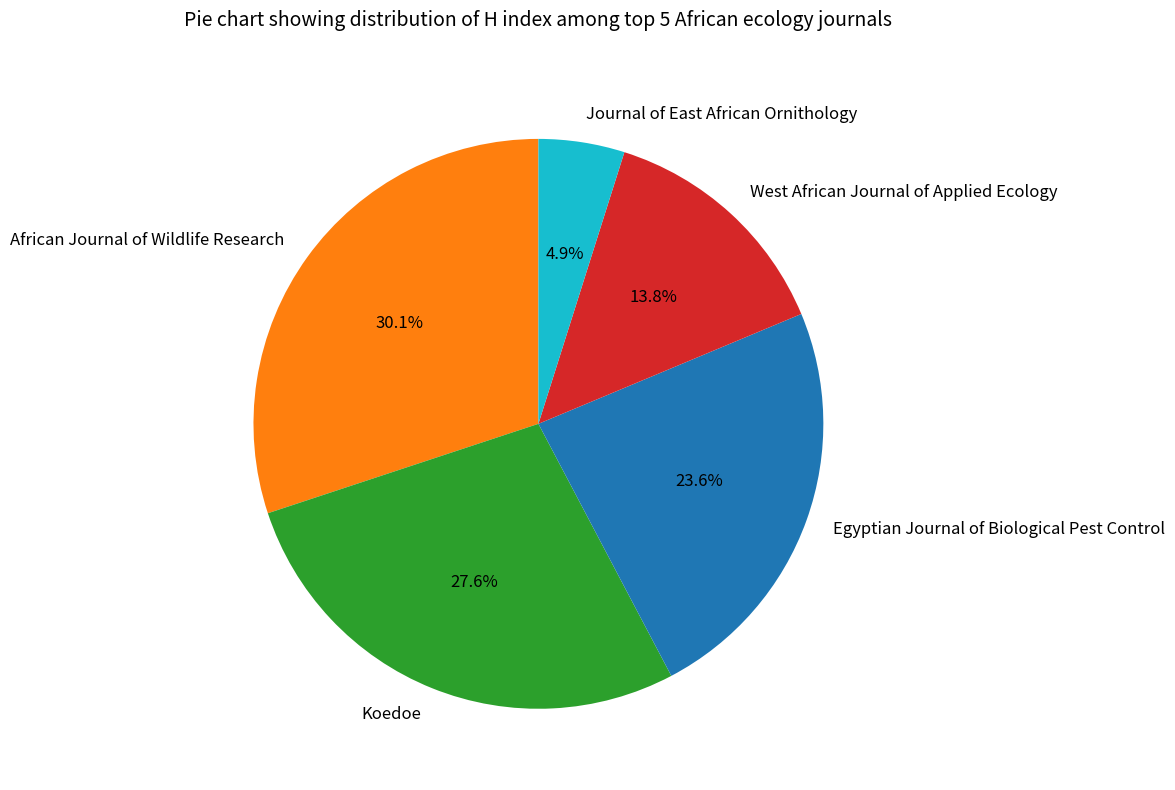

What is the smallest slice in the pie chart?

Journal of East African Ornithology